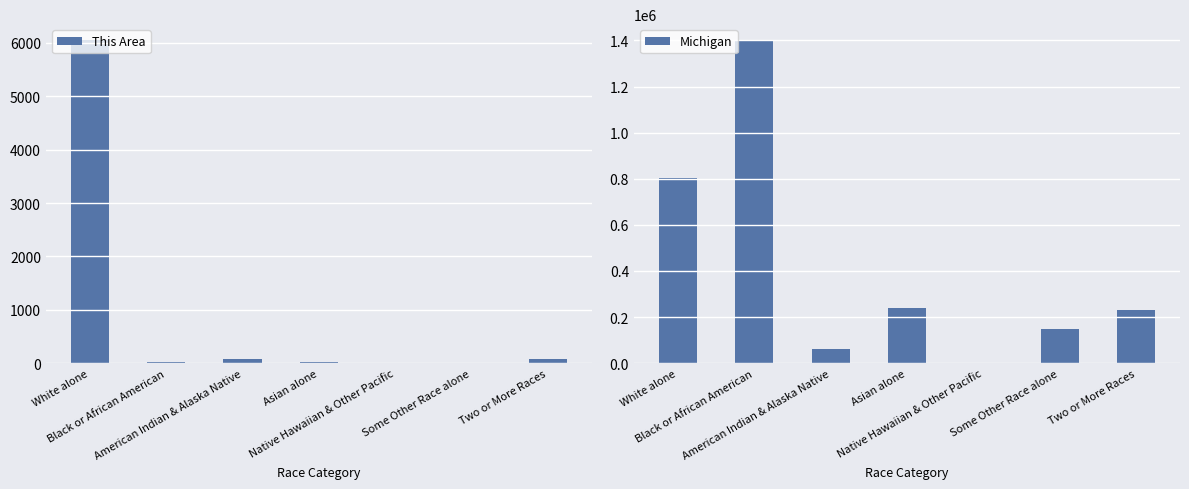

At how many categories does at least one series exceed 690554?

2